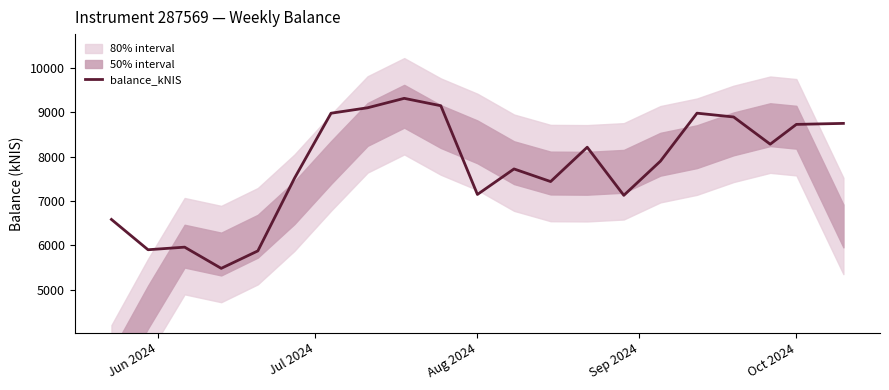

True or false: there are more than 0 points higher than both neighbors.

True